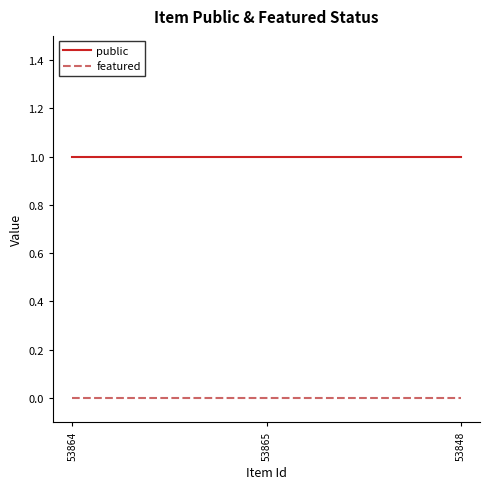

Rank the series by their average value, from lowest to highest.

featured, public